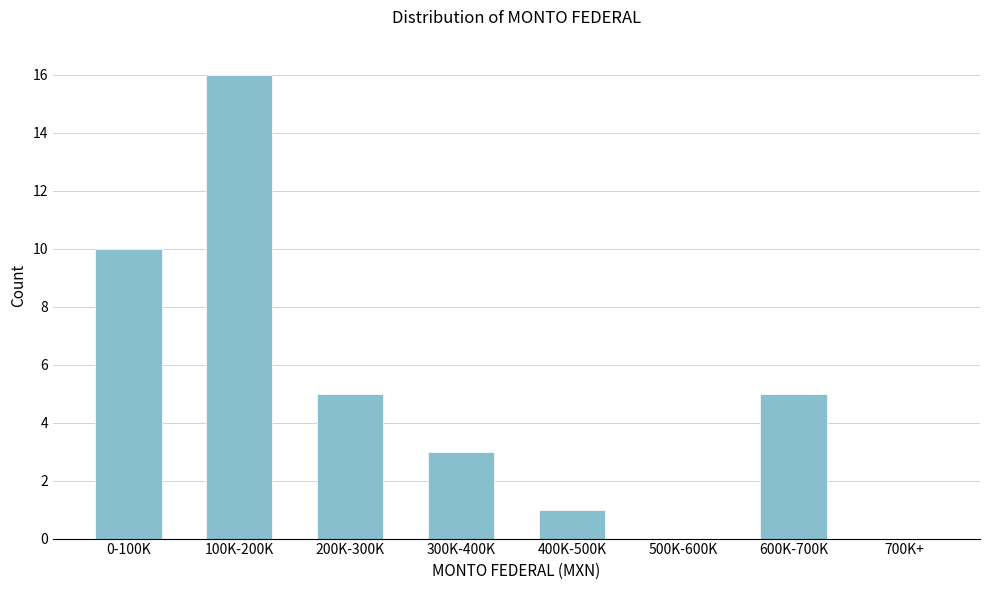

Reading left to right, list all the values displayed in this chart.

0-100K=10	100K-200K=16	200K-300K=5	300K-400K=3	400K-500K=1	500K-600K=0	600K-700K=5	700K+=0